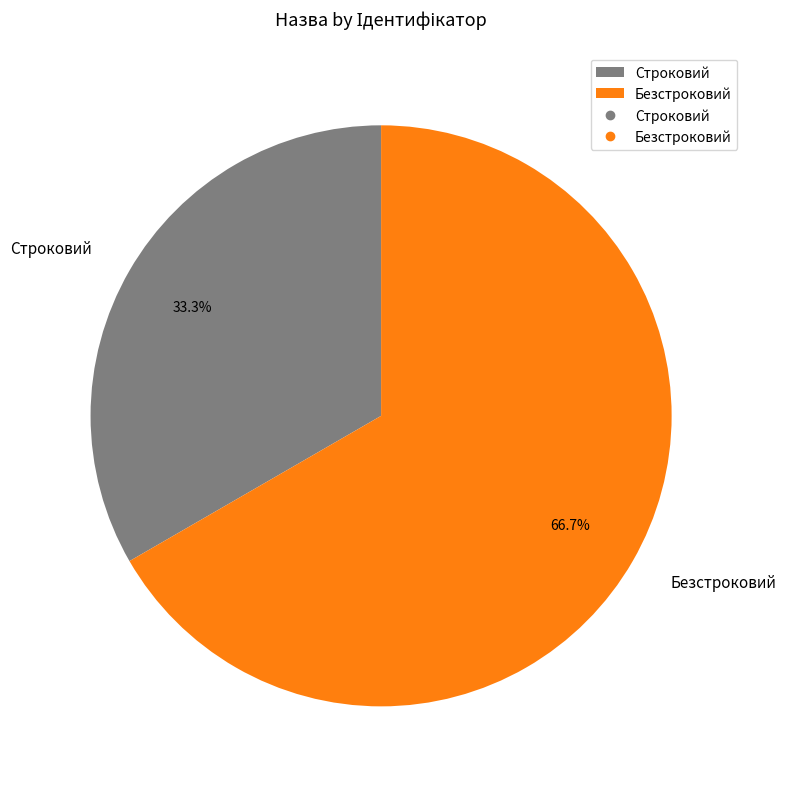

How many segments does this pie chart have?

2